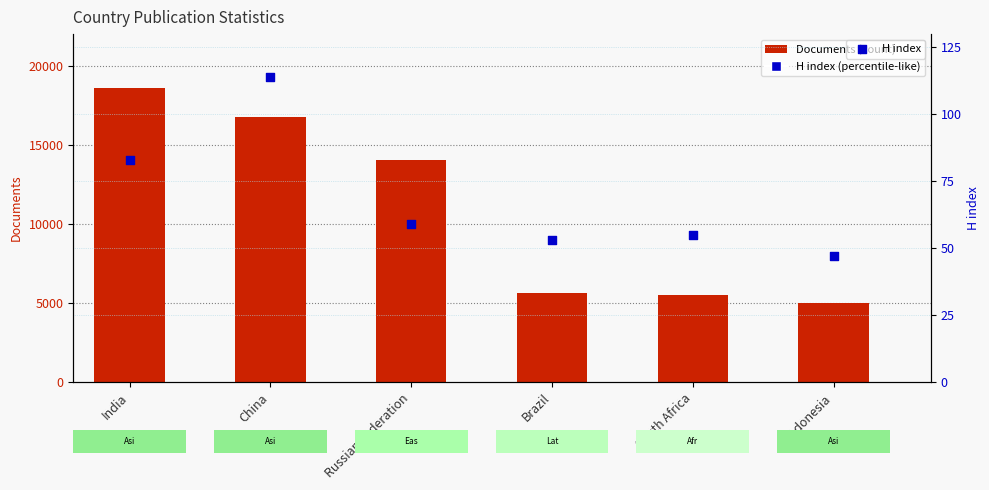

What is the total value across all series at India?

18681